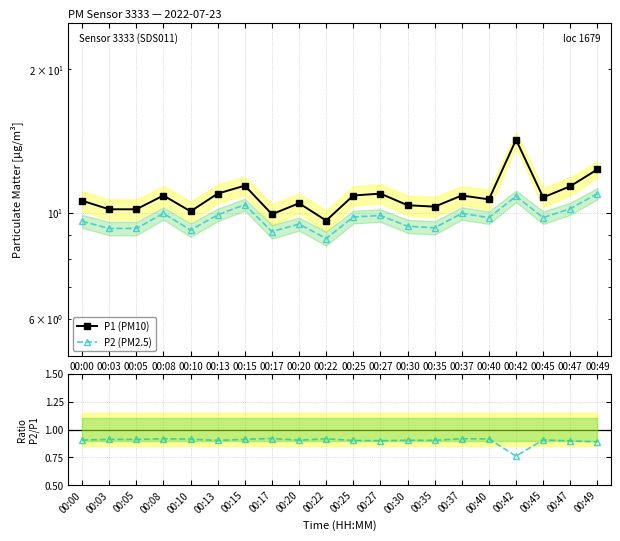

Count the number of categories in the chart.

20